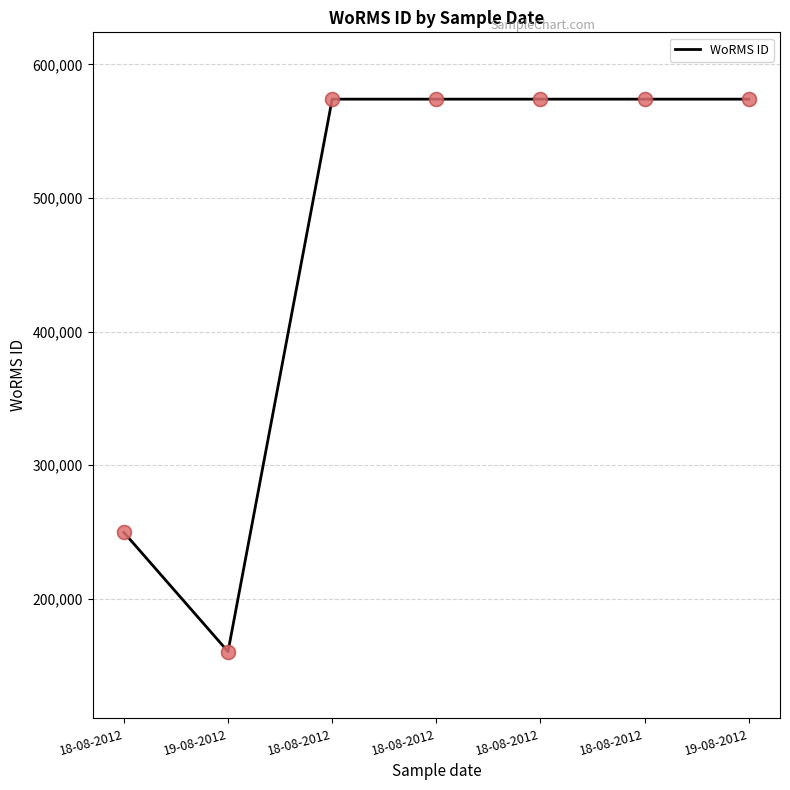

What is the ratio of the value at 19-08-2012 to the value at 18-08-2012?

0.3